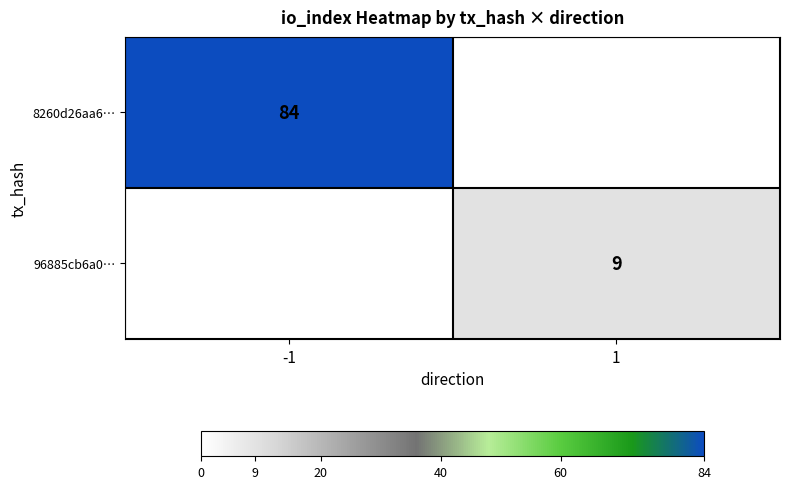

How many series are shown in this chart?

2